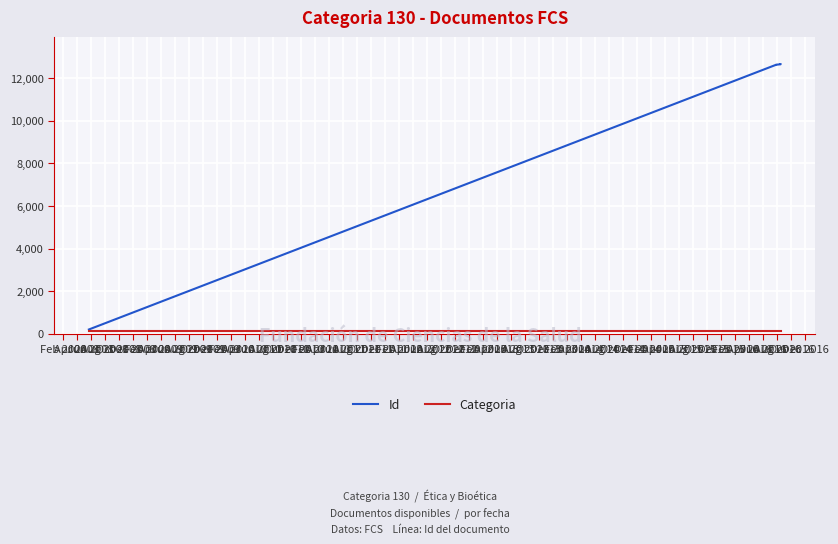

True or false: Id and Categoria intersect in this chart.

False